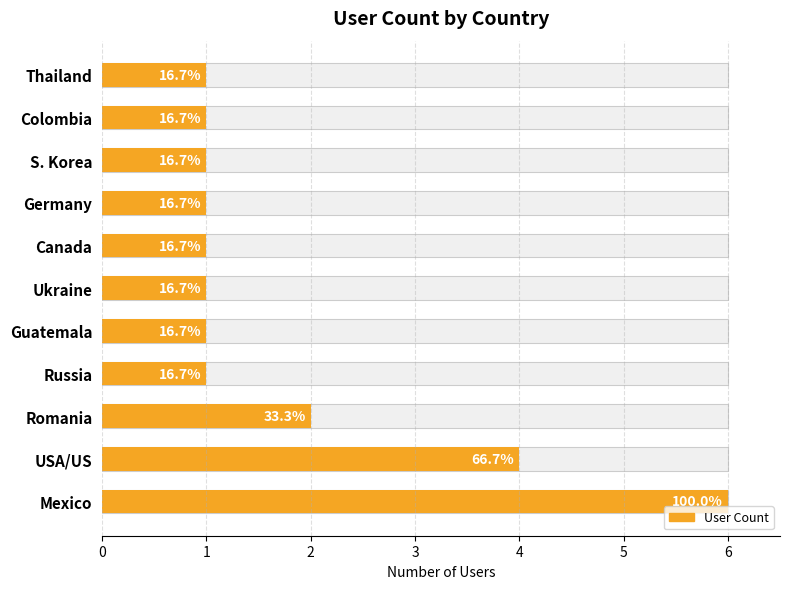

How many values are between 1 and 2?

9